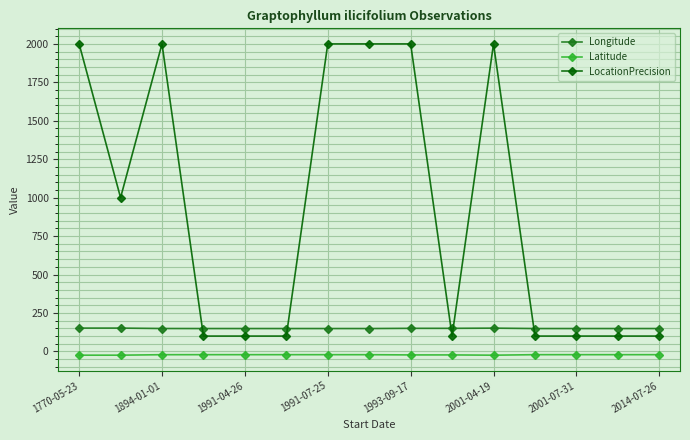

What is the maximum value shown in the chart?

2000.0